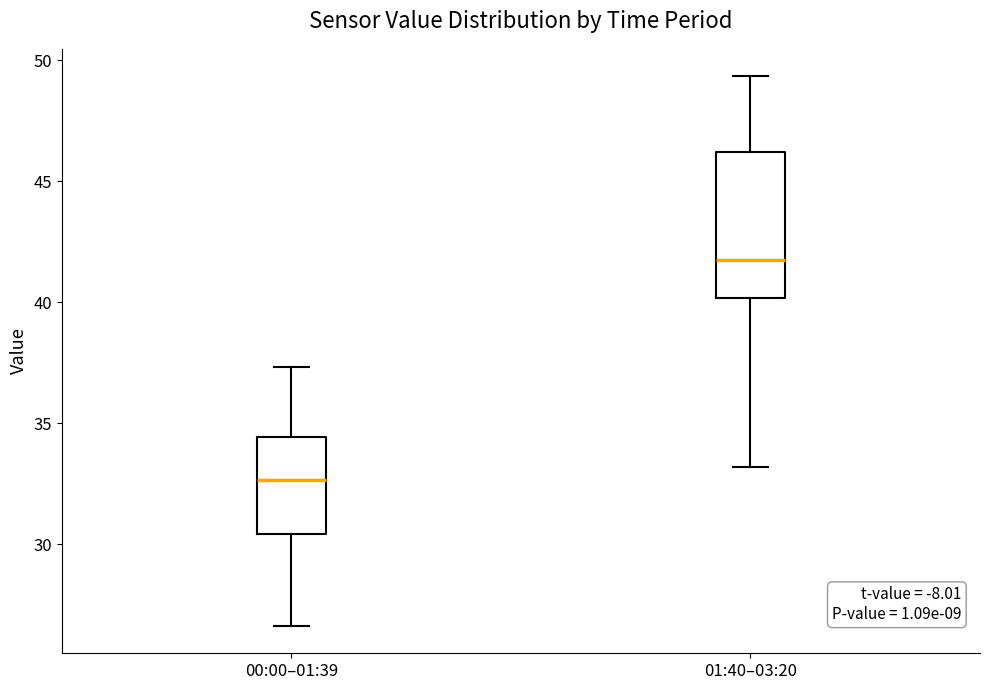

Which box is the tallest, from its lower edge to its upper edge?

01:40–03:20